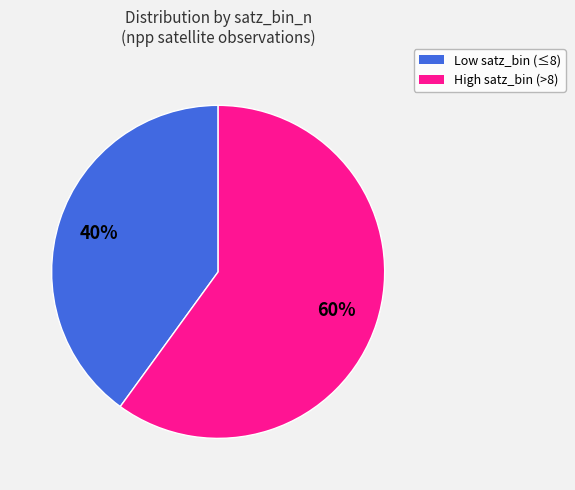

How many slices are in this pie chart?

2